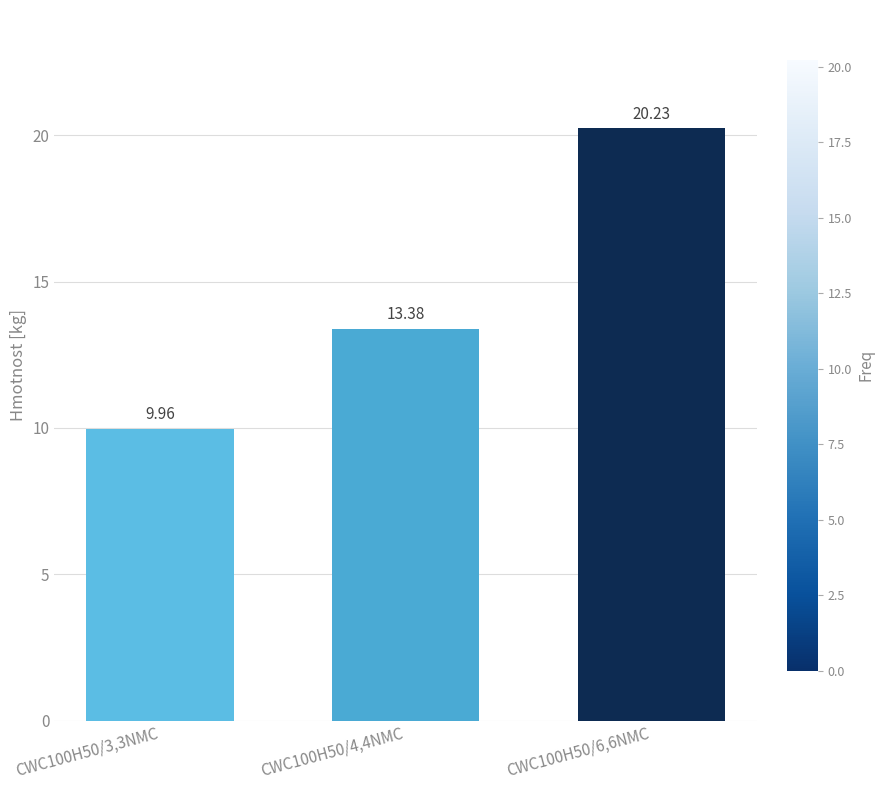

What is the minimum value shown in the chart?

10.0